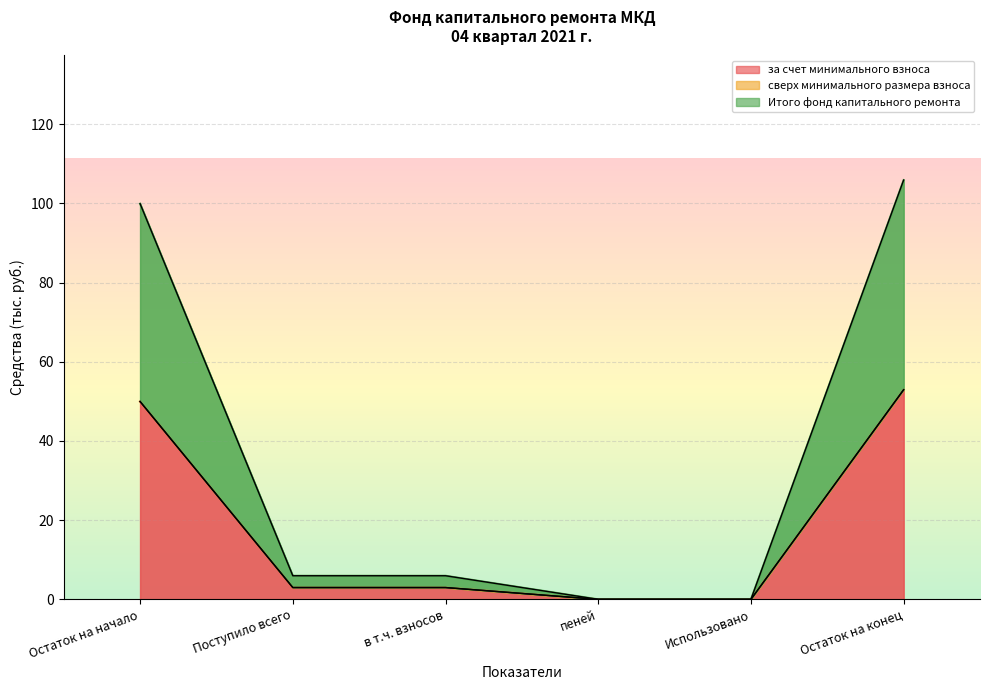

Reading left to right, list all the values displayed in this chart.

за счет минимального взноса: Остаток на начало=50.0	Поступило всего=3.0	в т.ч. взносов=3.0	пеней=0.0	Использовано=0.0	Остаток на конец=53.0
Итого фонд капитального ремонта: Остаток на начало=50.0	Поступило всего=3.0	в т.ч. взносов=3.0	пеней=0.0	Использовано=0.0	Остаток на конец=53.0